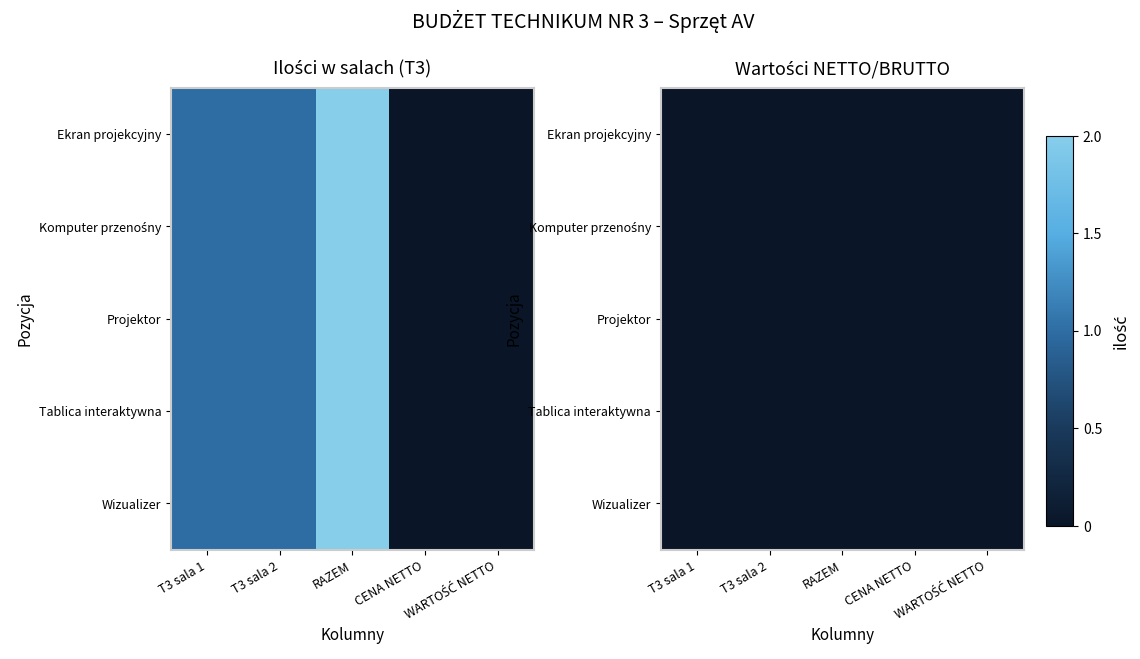

True or false: Wizualizer has a value of 1.8 at RAZEM.

False